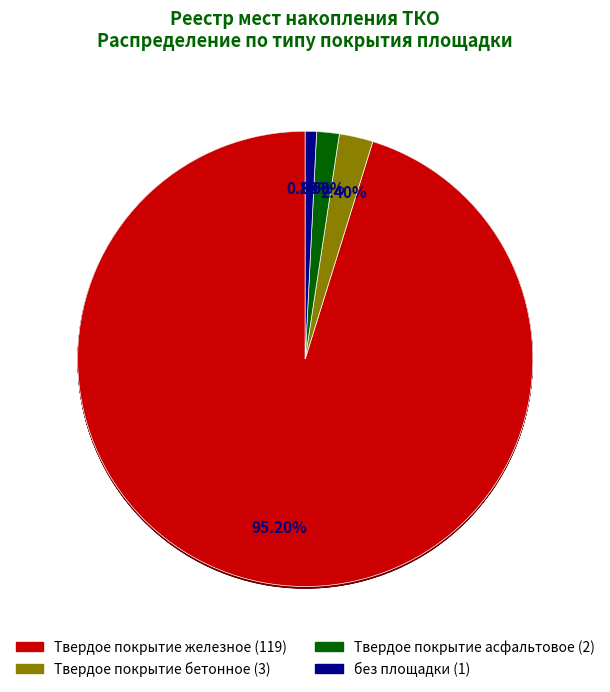

To the nearest percent, what percentage of the pie is без площадки?

1%